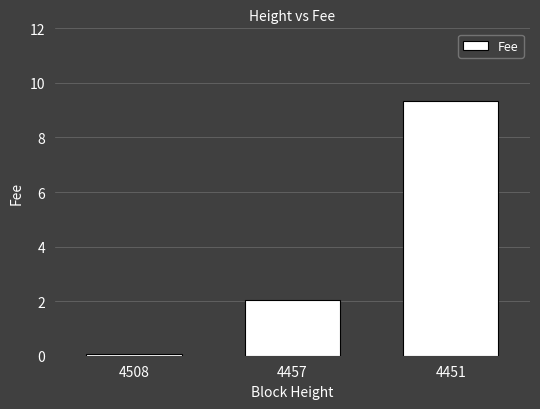

What is the sum of all values?

11.4